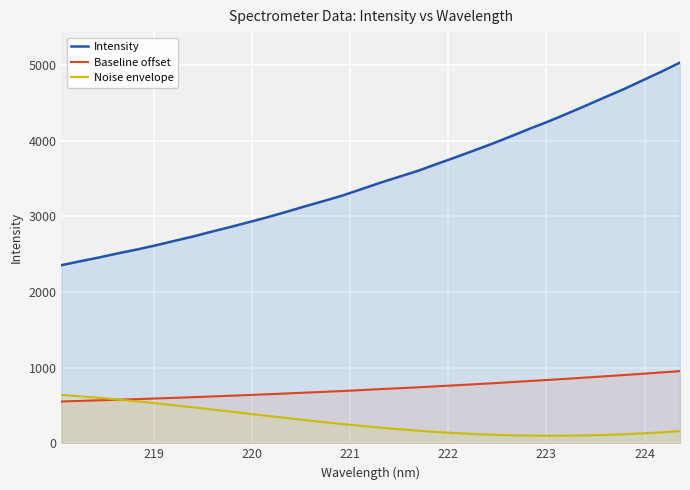

What is the highest value of the Intensity series?

5032.6